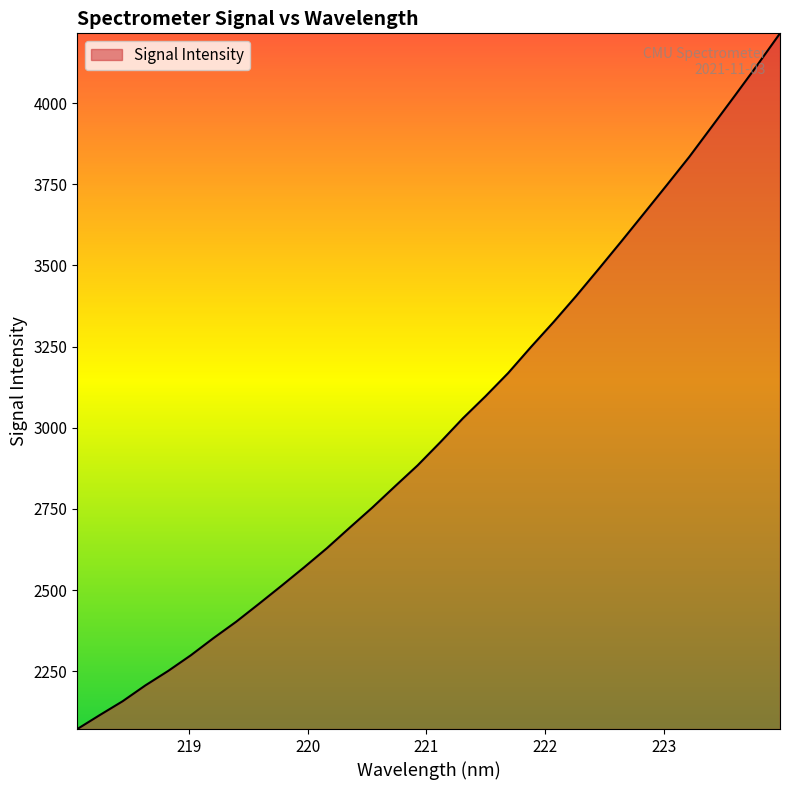

What is the maximum value shown in the chart?

4215.1